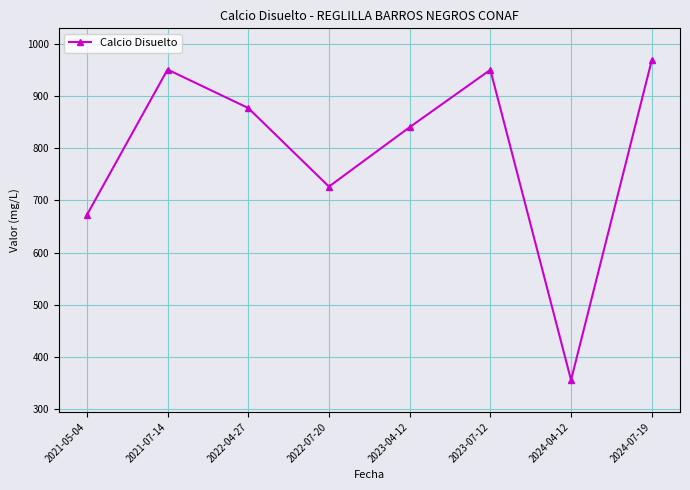

What value does the data have at 2021-07-14?

950.5